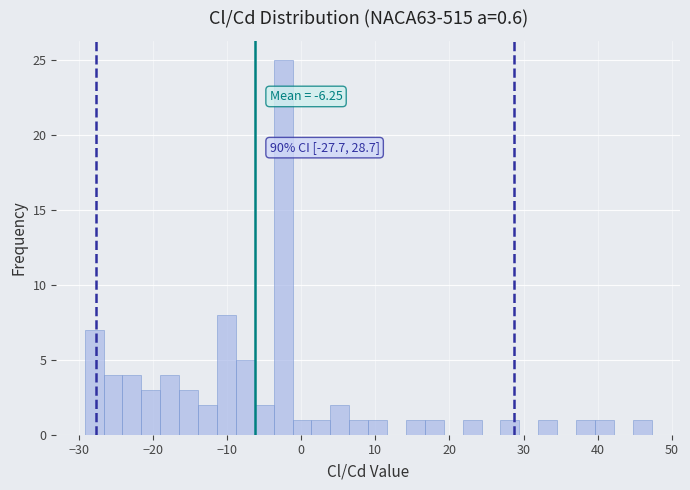

Read against the x-axis, roughly where is the centre of the tallest bar?

-2